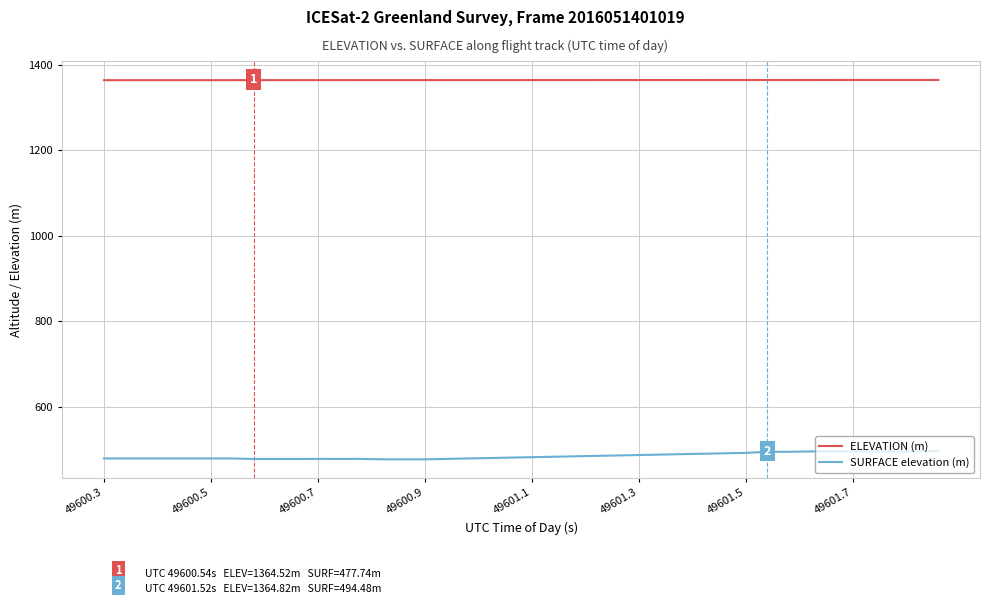

True or false: SURFACE elevation (m) and ELEVATION (m) intersect in this chart.

False